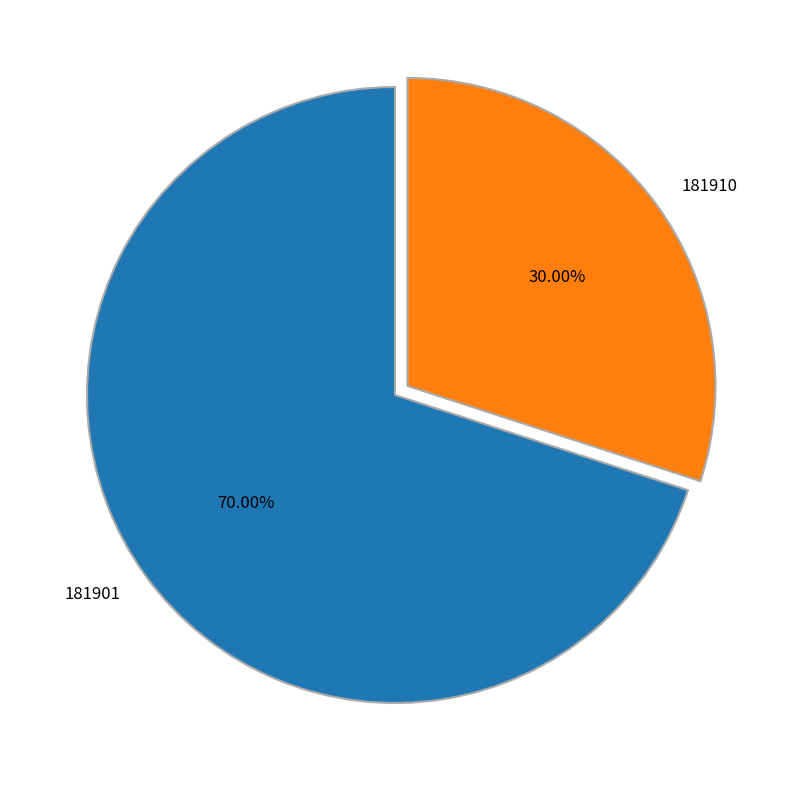

Which slice is the largest?

181901